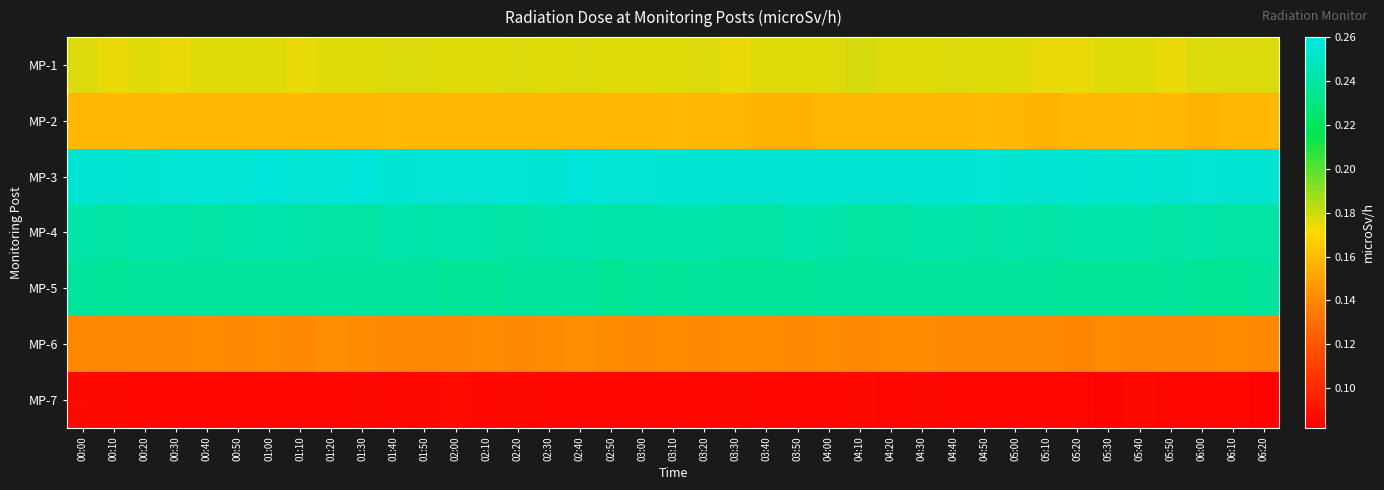

Reading left to right, extract all data points from this chart.

MP-1: 00:00=0.2	00:10=0.2	00:20=0.2	00:30=0.2	00:40=0.2	00:50=0.2	01:00=0.2	01:10=0.2	01:20=0.2	01:30=0.2	01:40=0.2	01:50=0.2	02:00=0.2	02:10=0.2	02:20=0.2	02:30=0.2	02:40=0.2	02:50=0.2	03:00=0.2	03:10=0.2	03:20=0.2	03:30=0.2	03:40=0.2	03:50=0.2	04:00=0.2	04:10=0.2	04:20=0.2	04:30=0.2	04:40=0.2	04:50=0.2	05:00=0.2	05:10=0.2	05:20=0.2	05:30=0.2	05:40=0.2	05:50=0.2	06:00=0.2	06:10=0.2	06:20=0.2
MP-2: 00:00=0.2	00:10=0.2	00:20=0.2	00:30=0.2	00:40=0.2	00:50=0.2	01:00=0.2	01:10=0.2	01:20=0.2	01:30=0.2	01:40=0.2	01:50=0.2	02:00=0.2	02:10=0.2	02:20=0.2	02:30=0.2	02:40=0.2	02:50=0.2	03:00=0.2	03:10=0.2	03:20=0.2	03:30=0.2	03:40=0.2	03:50=0.2	04:00=0.2	04:10=0.2	04:20=0.2	04:30=0.2	04:40=0.2	04:50=0.2	05:00=0.2	05:10=0.2	05:20=0.2	05:30=0.2	05:40=0.2	05:50=0.2	06:00=0.2	06:10=0.2	06:20=0.2
MP-3: 00:00=0.3	00:10=0.3	00:20=0.3	00:30=0.3	00:40=0.3	00:50=0.3	01:00=0.3	01:10=0.3	01:20=0.3	01:30=0.3	01:40=0.3	01:50=0.3	02:00=0.3	02:10=0.3	02:20=0.3	02:30=0.3	02:40=0.3	02:50=0.3	03:00=0.3	03:10=0.3	03:20=0.3	03:30=0.3	03:40=0.3	03:50=0.3	04:00=0.3	04:10=0.3	04:20=0.3	04:30=0.3	04:40=0.3	04:50=0.3	05:00=0.3	05:10=0.3	05:20=0.3	05:30=0.3	05:40=0.3	05:50=0.3	06:00=0.3	06:10=0.3	06:20=0.3
MP-4: 00:00=0.2	00:10=0.2	00:20=0.2	00:30=0.2	00:40=0.2	00:50=0.2	01:00=0.2	01:10=0.2	01:20=0.2	01:30=0.2	01:40=0.2	01:50=0.2	02:00=0.2	02:10=0.2	02:20=0.2	02:30=0.2	02:40=0.2	02:50=0.2	03:00=0.2	03:10=0.2	03:20=0.2	03:30=0.2	03:40=0.2	03:50=0.2	04:00=0.2	04:10=0.2	04:20=0.2	04:30=0.2	04:40=0.2	04:50=0.2	05:00=0.2	05:10=0.2	05:20=0.2	05:30=0.2	05:40=0.2	05:50=0.2	06:00=0.2	06:10=0.2	06:20=0.2
MP-5: 00:00=0.2	00:10=0.2	00:20=0.2	00:30=0.2	00:40=0.2	00:50=0.2	01:00=0.2	01:10=0.2	01:20=0.2	01:30=0.2	01:40=0.2	01:50=0.2	02:00=0.2	02:10=0.2	02:20=0.2	02:30=0.2	02:40=0.2	02:50=0.2	03:00=0.2	03:10=0.2	03:20=0.2	03:30=0.2	03:40=0.2	03:50=0.2	04:00=0.2	04:10=0.2	04:20=0.2	04:30=0.2	04:40=0.2	04:50=0.2	05:00=0.2	05:10=0.2	05:20=0.2	05:30=0.2	05:40=0.2	05:50=0.2	06:00=0.2	06:10=0.2	06:20=0.2
MP-6: 00:00=0.1	00:10=0.1	00:20=0.1	00:30=0.1	00:40=0.1	00:50=0.1	01:00=0.1	01:10=0.1	01:20=0.1	01:30=0.1	01:40=0.1	01:50=0.1	02:00=0.1	02:10=0.1	02:20=0.1	02:30=0.1	02:40=0.1	02:50=0.1	03:00=0.1	03:10=0.1	03:20=0.1	03:30=0.1	03:40=0.1	03:50=0.1	04:00=0.1	04:10=0.1	04:20=0.1	04:30=0.1	04:40=0.1	04:50=0.1	05:00=0.1	05:10=0.1	05:20=0.1	05:30=0.1	05:40=0.1	05:50=0.1	06:00=0.1	06:10=0.1	06:20=0.1
MP-7: 00:00=0.1	00:10=0.1	00:20=0.1	00:30=0.1	00:40=0.1	00:50=0.1	01:00=0.1	01:10=0.1	01:20=0.1	01:30=0.1	01:40=0.1	01:50=0.1	02:00=0.1	02:10=0.1	02:20=0.1	02:30=0.1	02:40=0.1	02:50=0.1	03:00=0.1	03:10=0.1	03:20=0.1	03:30=0.1	03:40=0.1	03:50=0.1	04:00=0.1	04:10=0.1	04:20=0.1	04:30=0.1	04:40=0.1	04:50=0.1	05:00=0.1	05:10=0.1	05:20=0.1	05:30=0.1	05:40=0.1	05:50=0.1	06:00=0.1	06:10=0.1	06:20=0.1